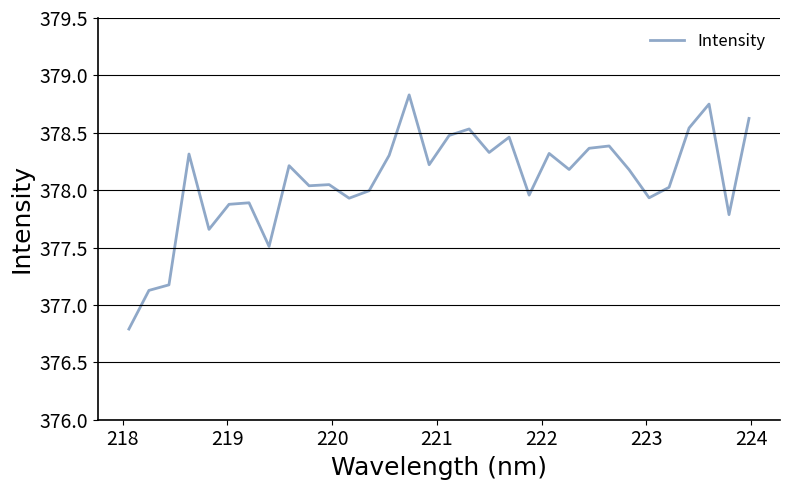

What is the minimum value shown in the chart?

376.8